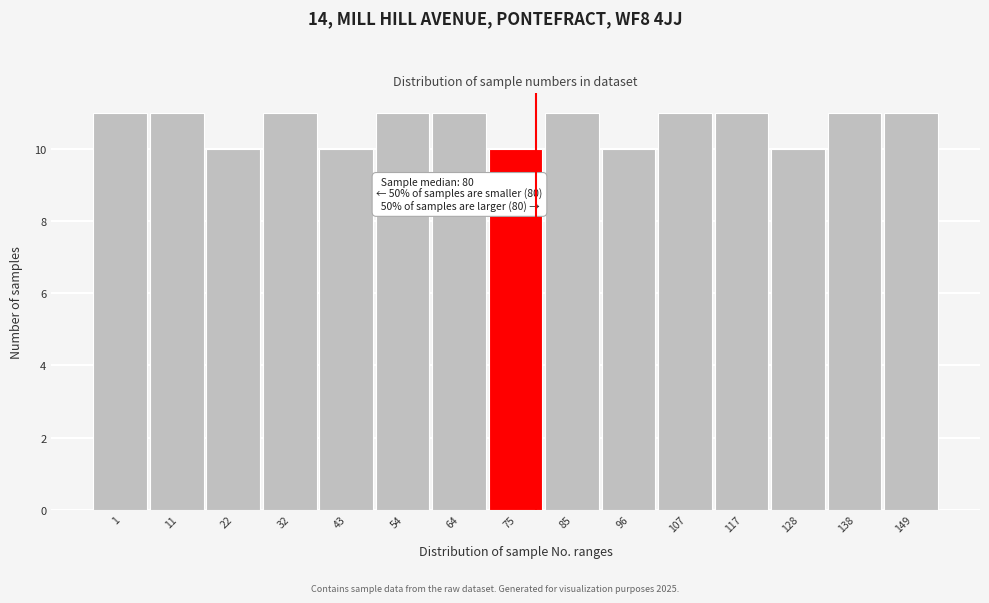

Reading right to left, extract all data points from this chart.

149=11	138=11	128=10	117=11	107=11	96=10	85=11	75=10	64=11	54=11	43=10	32=11	22=10	11=11	1=11